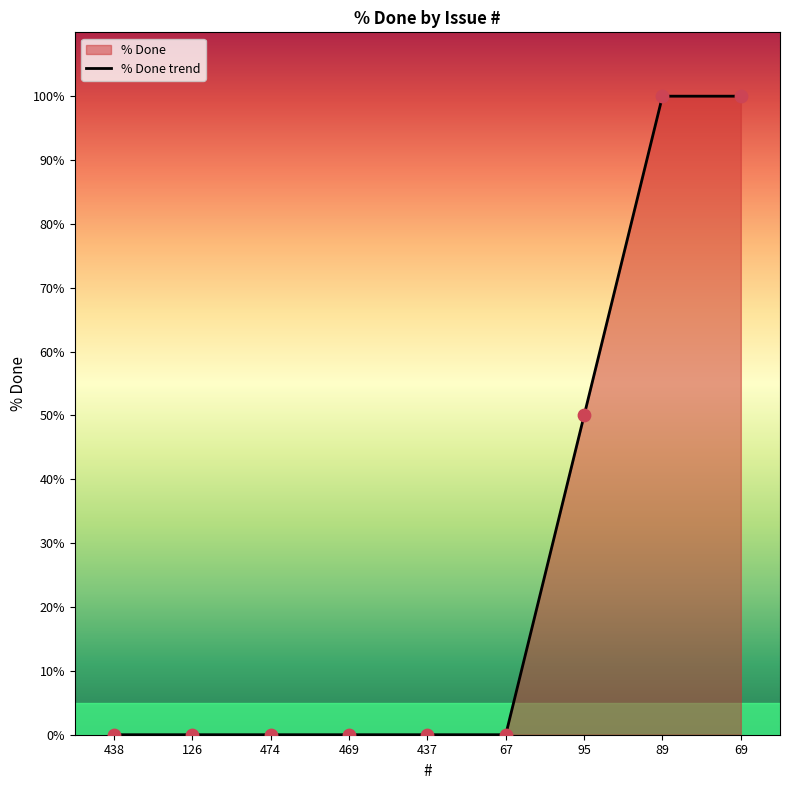

Between 438 and 95, which is larger?

95